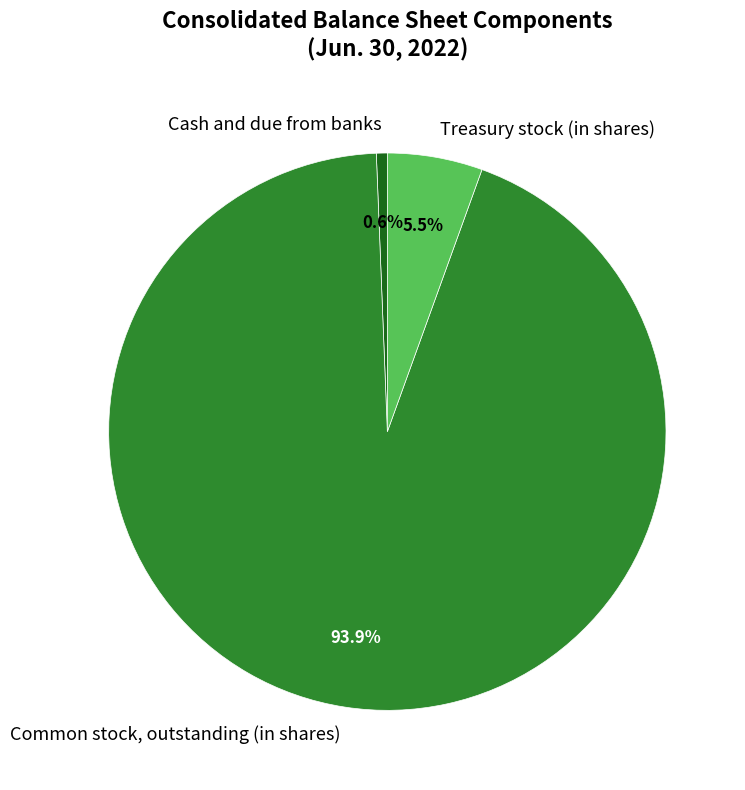

Which has a higher value, Treasury stock (in shares) or Common stock, outstanding (in shares)?

Common stock, outstanding (in shares)